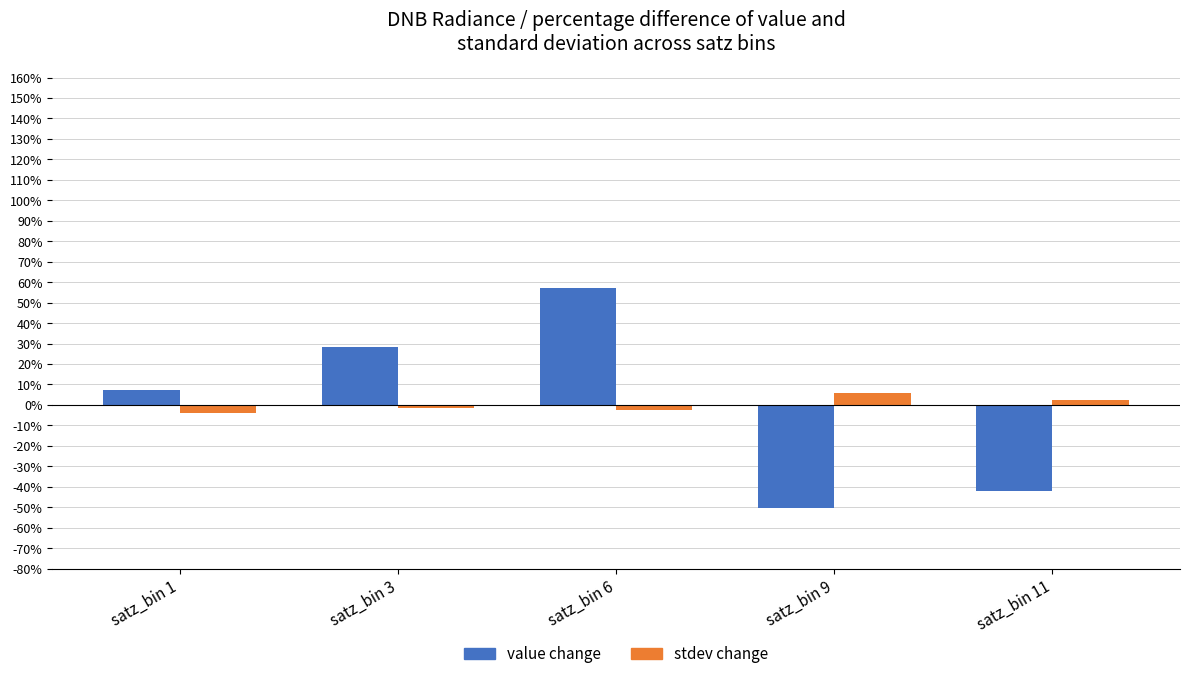

What is the difference between the maximum and second lowest values in the stdev change series?

8.0